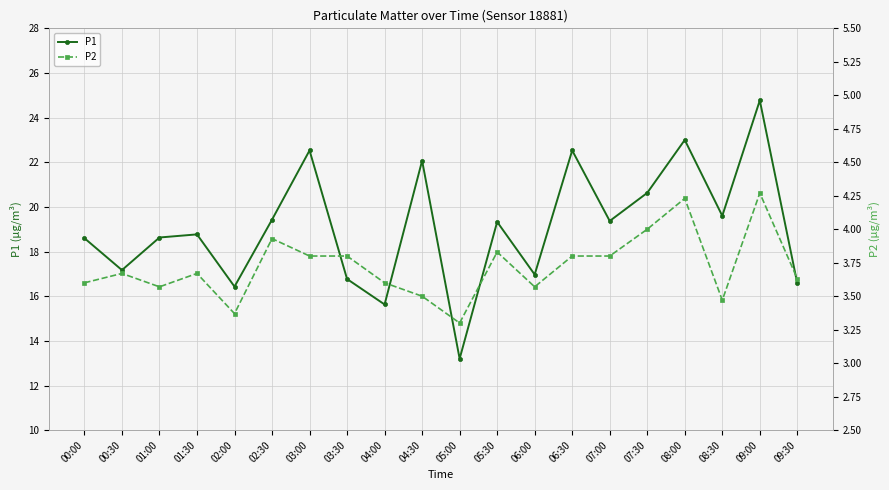

What is the difference between the maximum and minimum values in the P1 series?

11.6